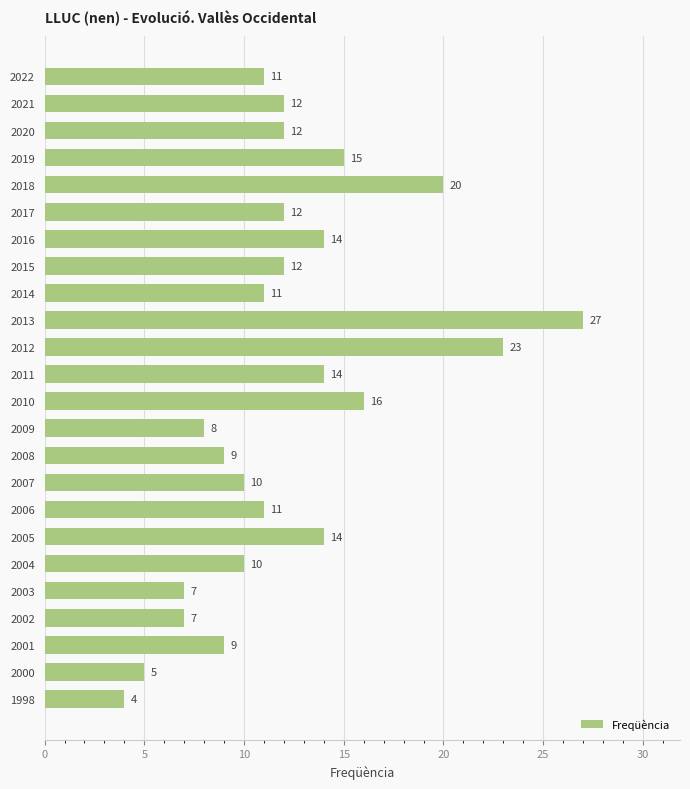

Which has a higher value, 2009 or 2015?

2015